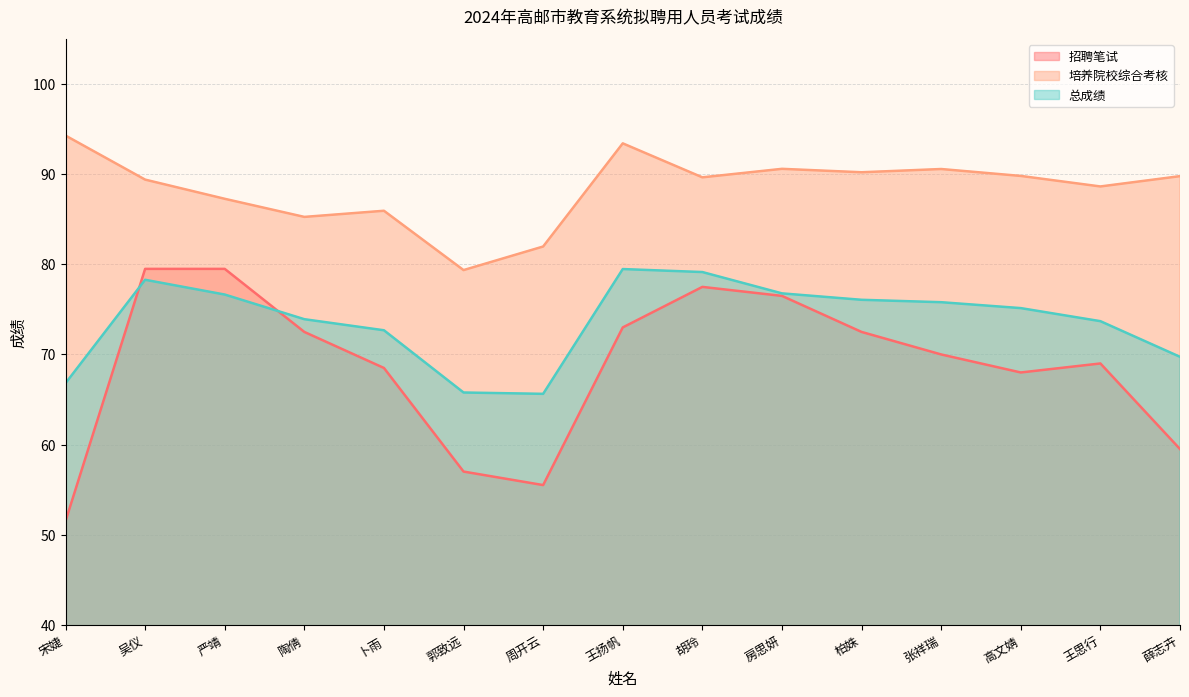

What position from the right is 郭致远?

10